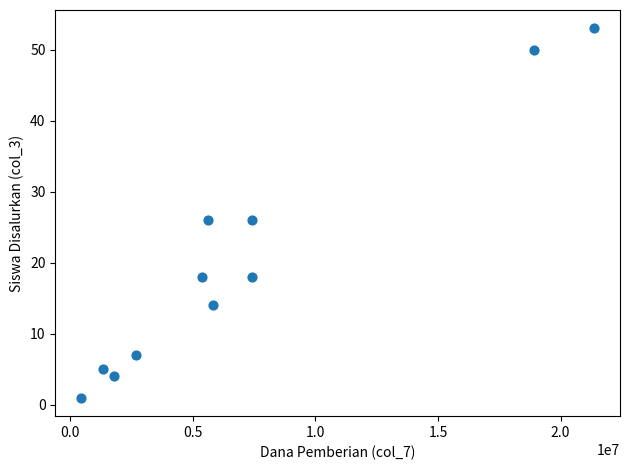

What is the range of X values (max minus min)?

20925000